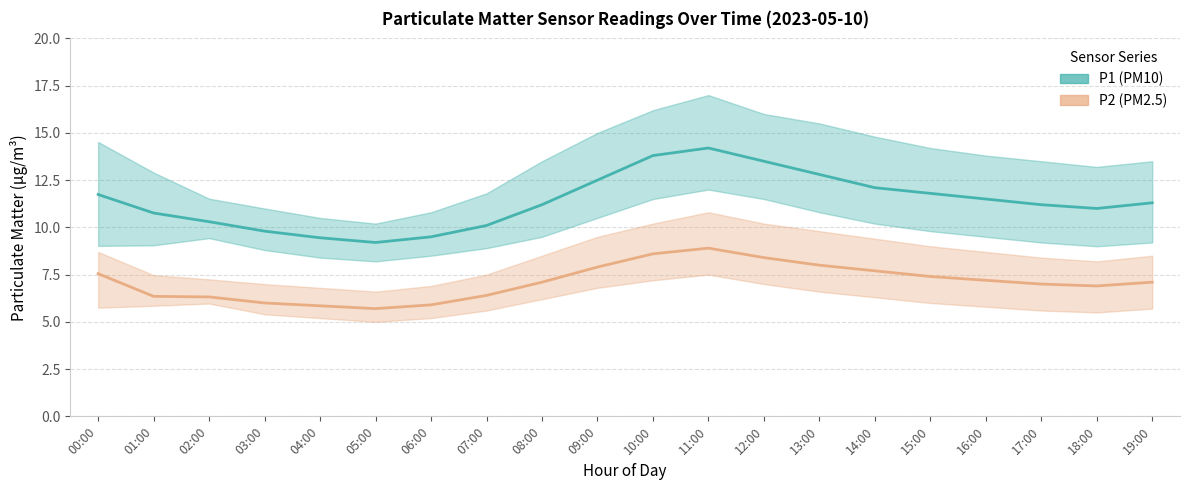

Which series has the largest total across all categories?

P1 (PM10) mean